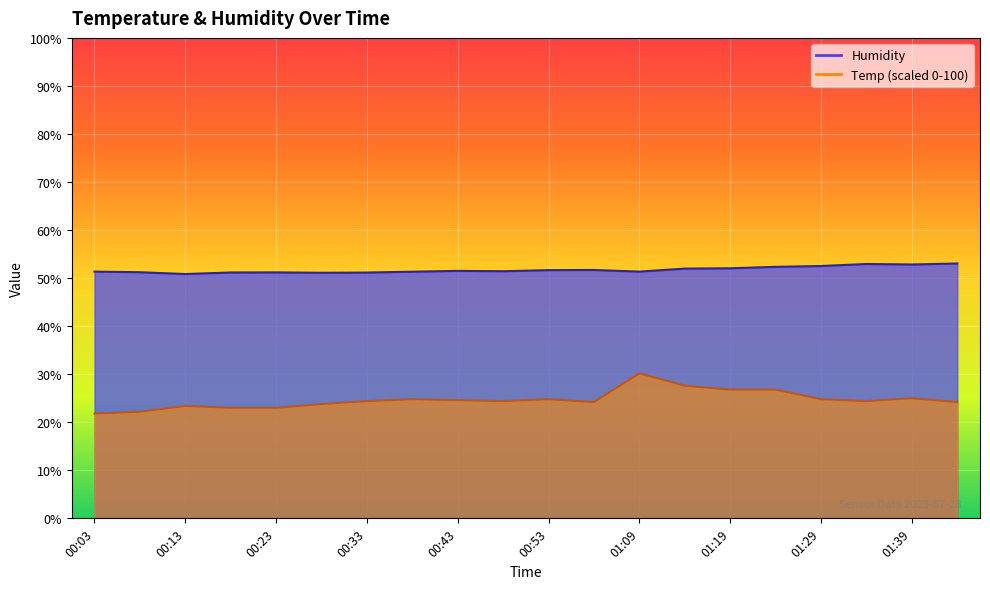

Reading left to right, list all the values displayed in this chart.

Humidity: 51.4	51.2	50.8	51.2	51.2	51.1	51.2	51.3	51.5	51.4	51.7	51.7	51.4	52.0	52.0	52.3	52.5	52.9	52.8	53.0
Temp: 21.8	22.2	23.4	23.0	23.0	23.8	24.4	24.8	24.6	24.4	24.8	24.2	30.2	27.6	26.8	26.8	24.8	24.4	25.0	24.2